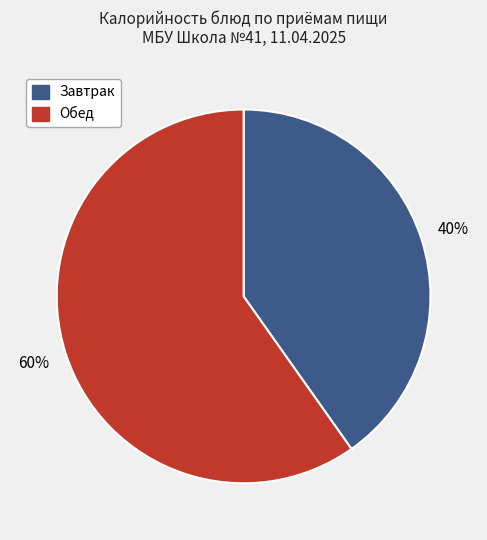

Is there a majority slice in this chart?

Yes